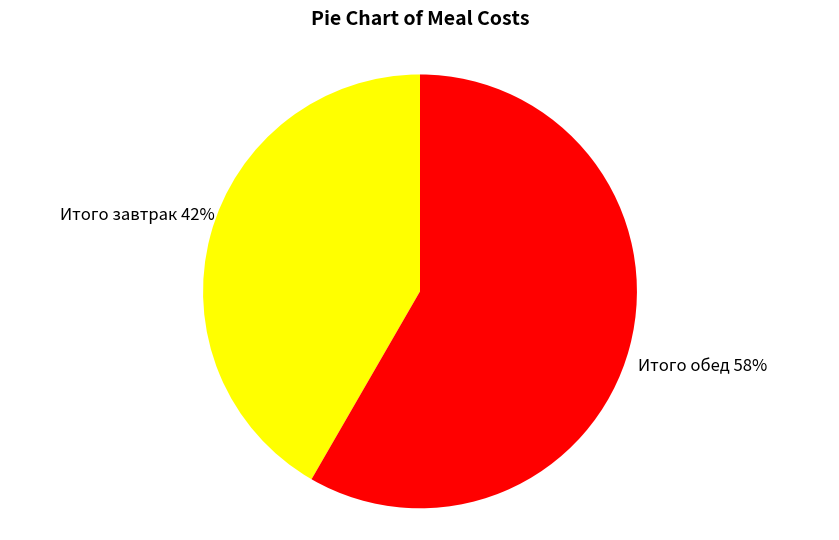

Is it true that Итого завтрак is 34% of the pie?

False